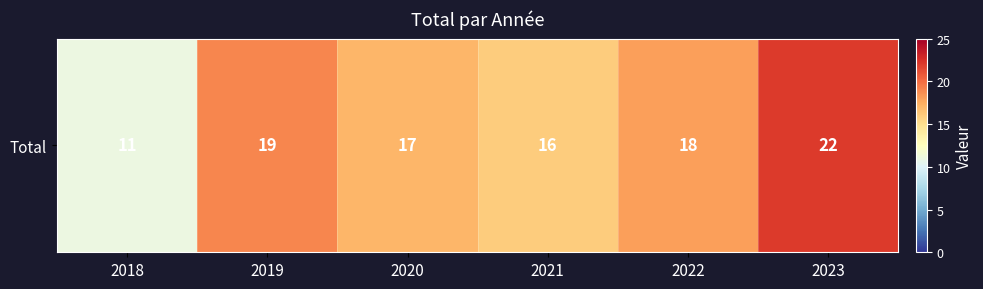

Which label corresponds to the smallest value in the chart?

2018